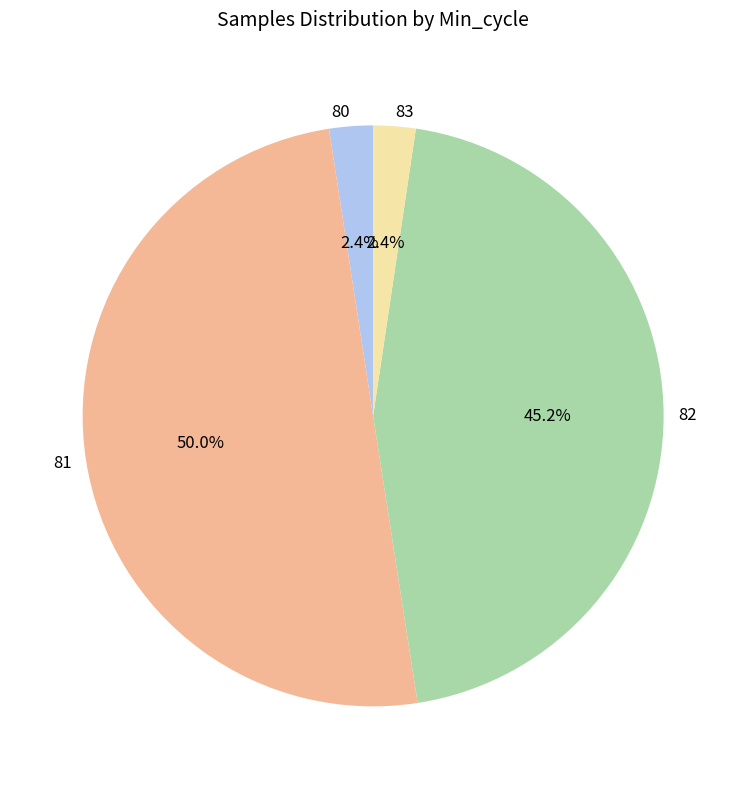

How much of the chart is everything except 83?

97.6%